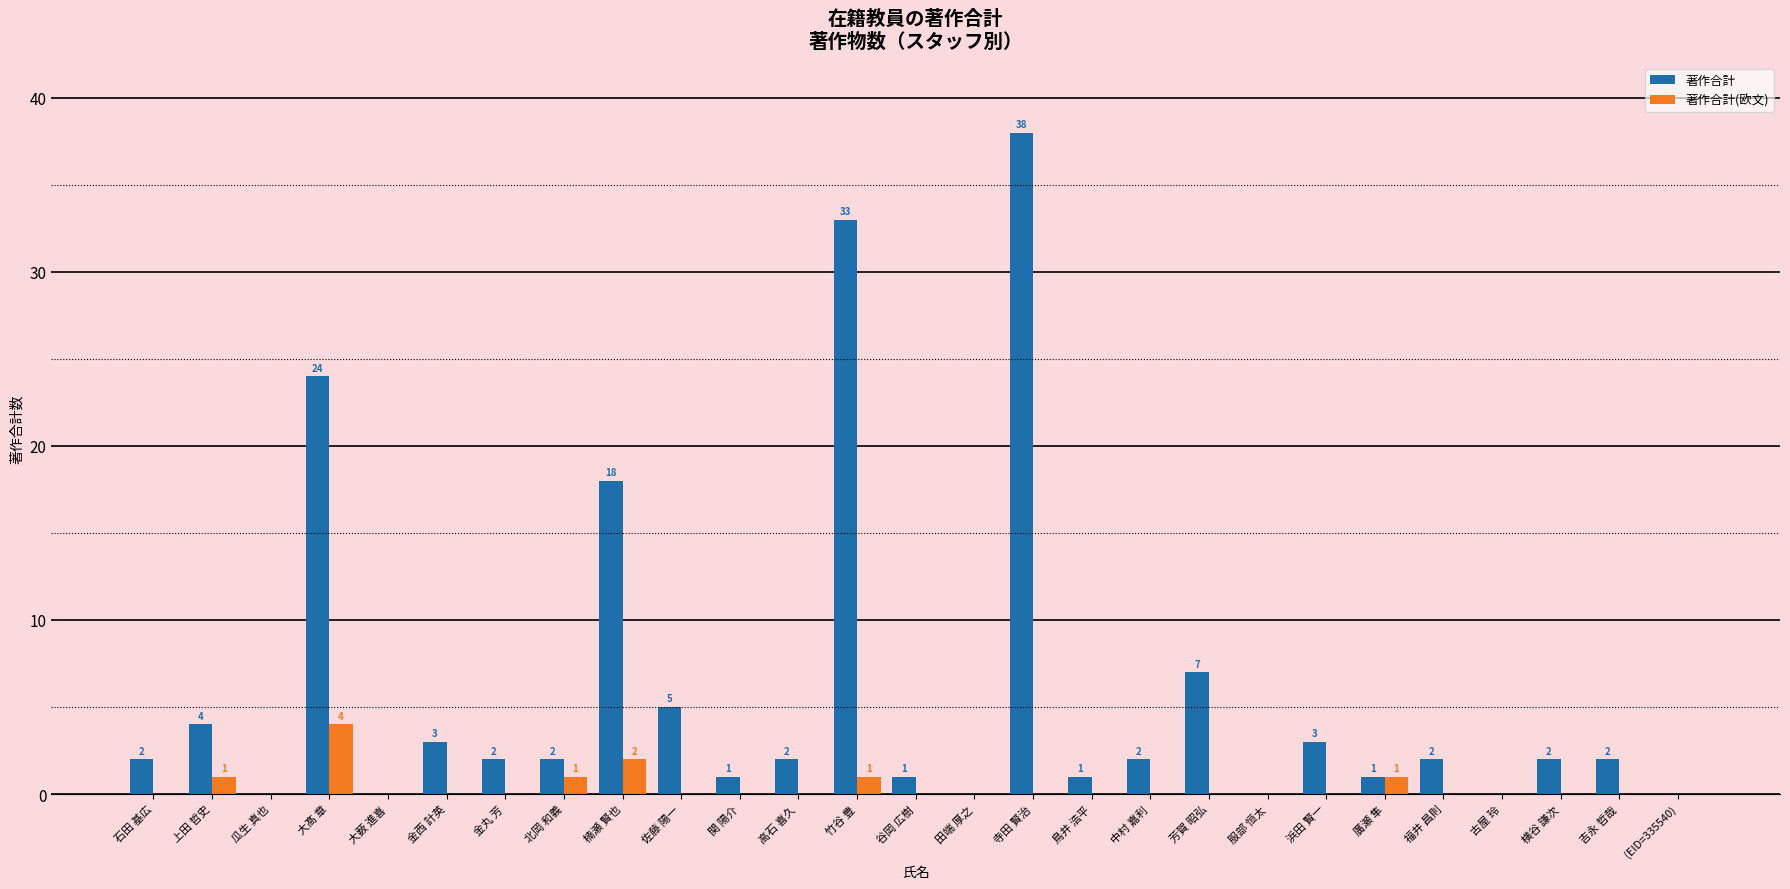

Where is 著作合計(欧文) nearest to the value 2?

楠瀬 賢也